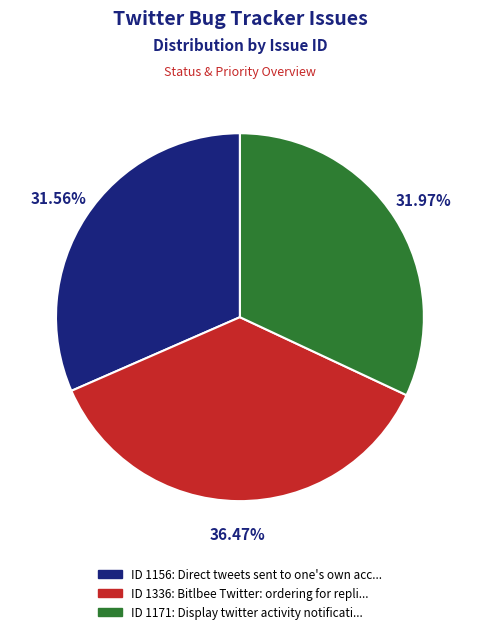

Is there a majority slice in this chart?

No